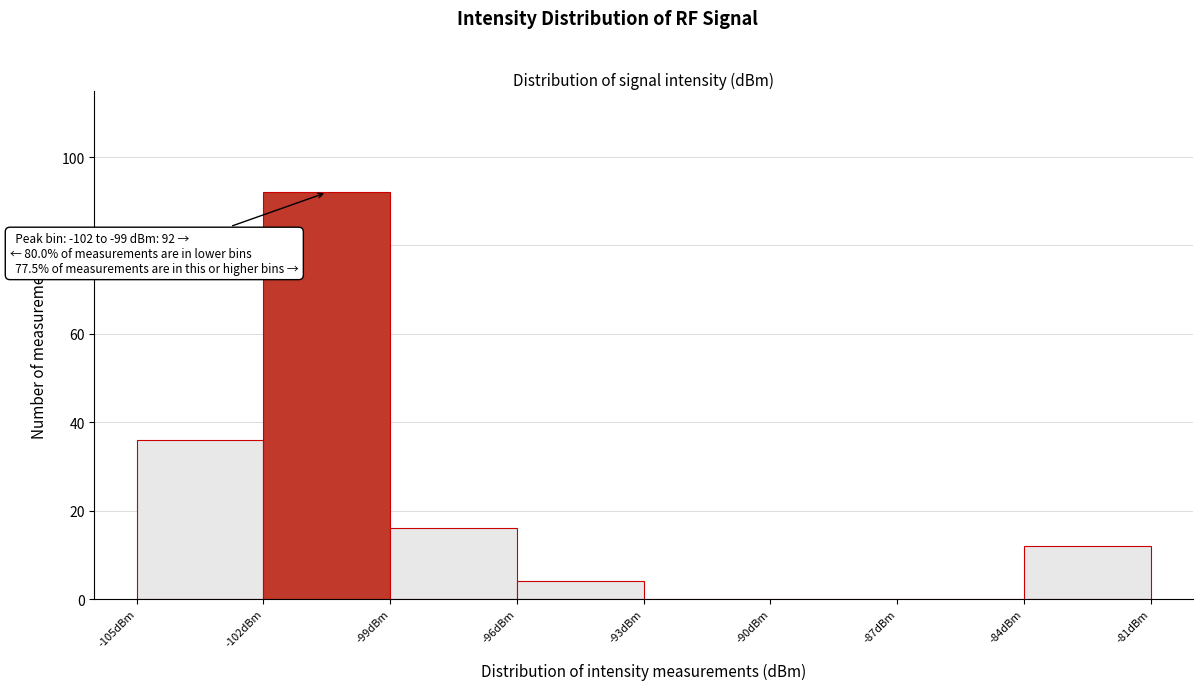

Which range on the x-axis has the tallest bar?

-102 to -99